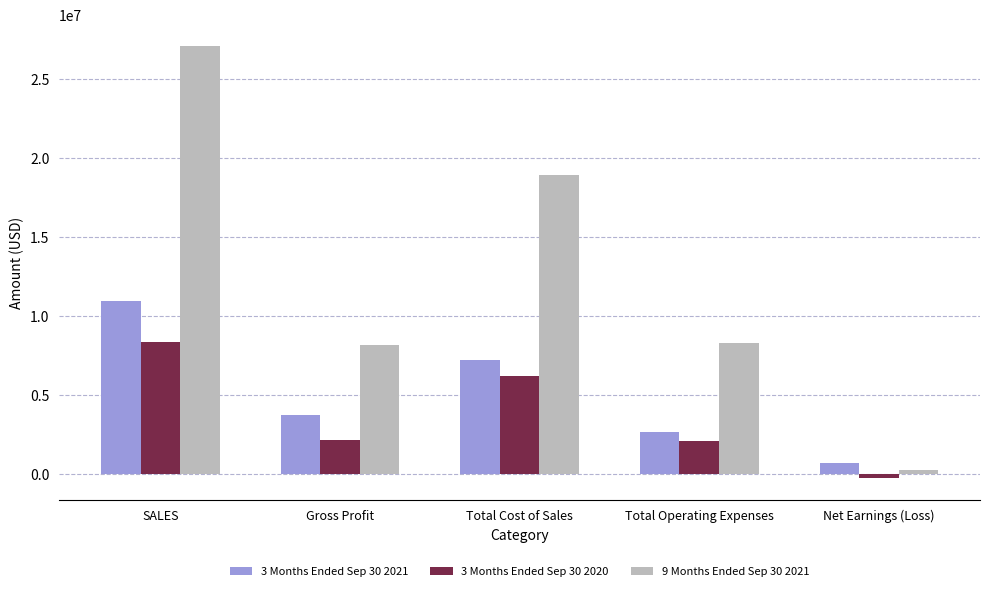

How many values in 3 Months Ended Sep 30 2020 are above zero?

4